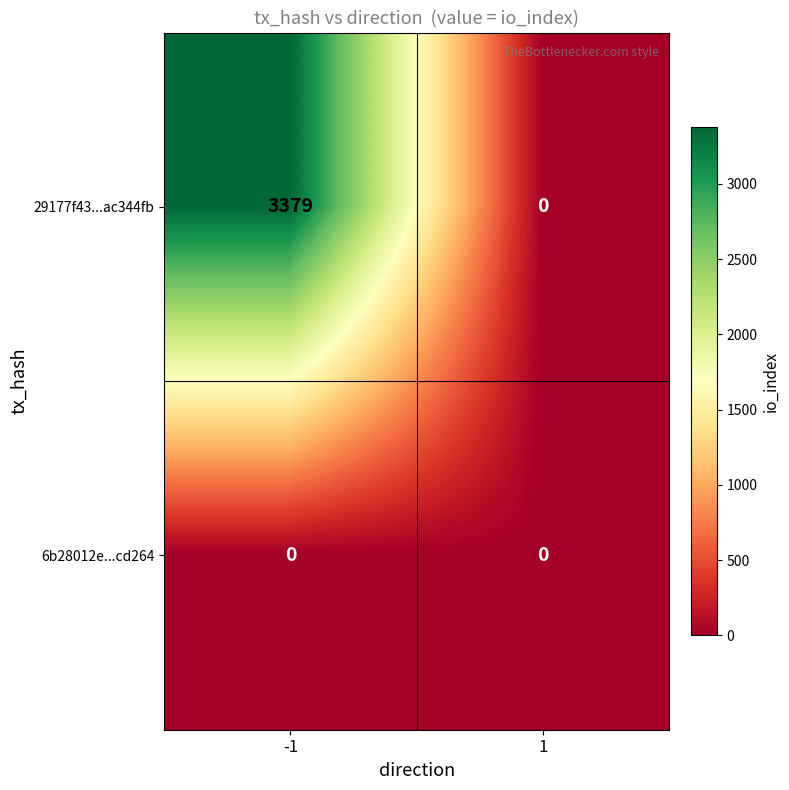

Reading left to right, transcribe all the data shown in this chart.

29177f43...ac344fb: -1=3379	1=0
6b28012e...cd264: -1=0	1=0